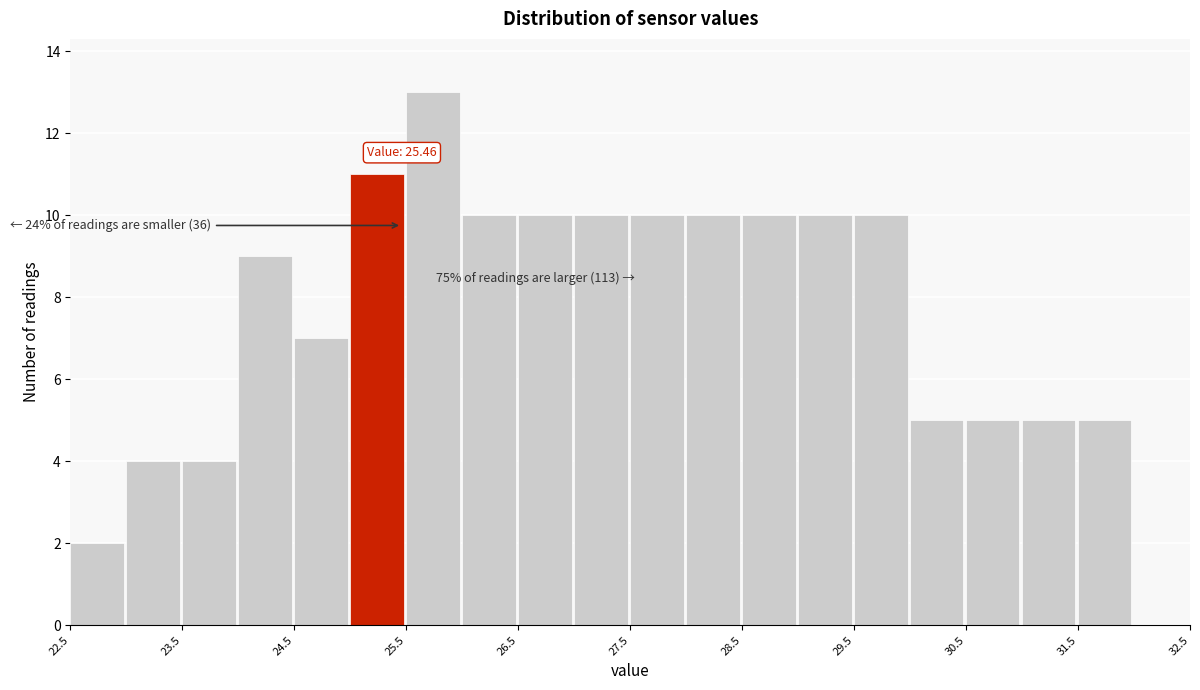

Which range on the x-axis has the tallest bar?

25.5 to 26.0